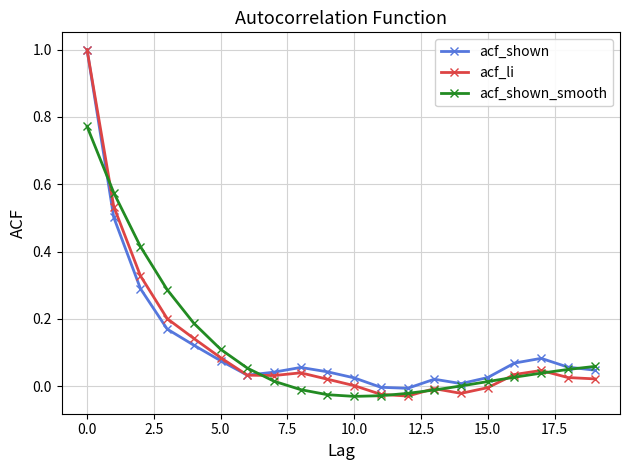

True or false: acf_shown has more than 1 interior local peaks.

True